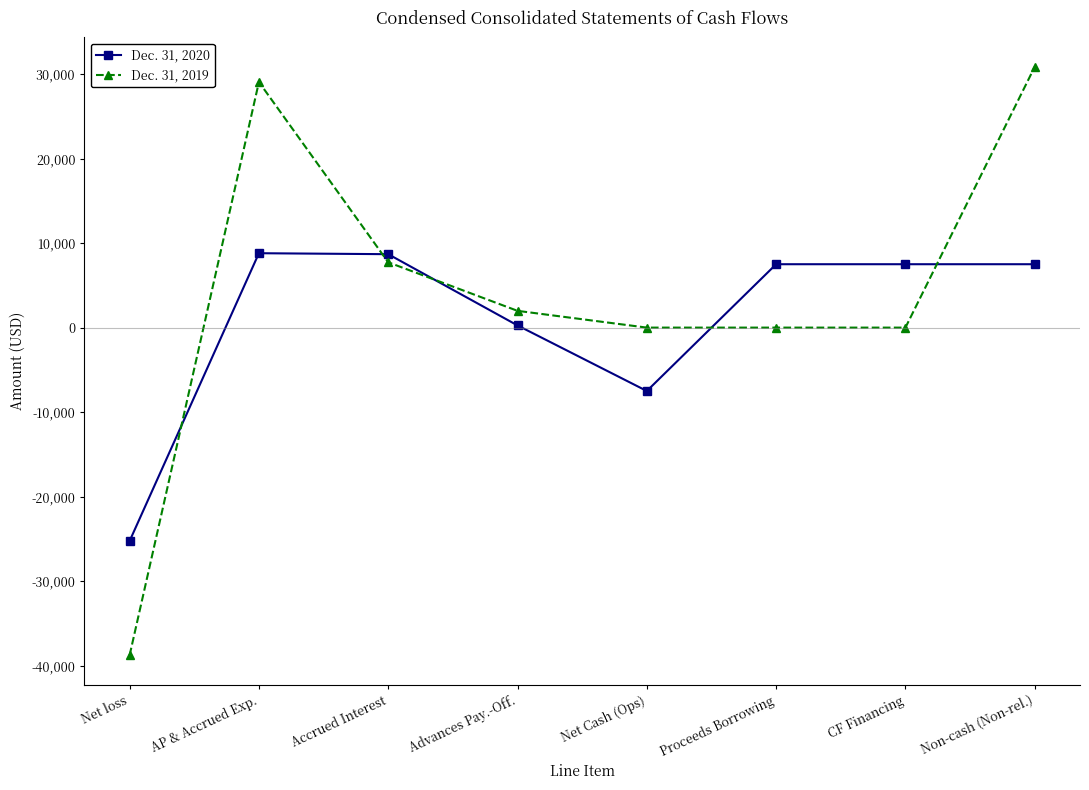

Which series changed the most between Advances Pay.-Off. and Non-cash (Non-rel.)?

Dec. 31, 2019